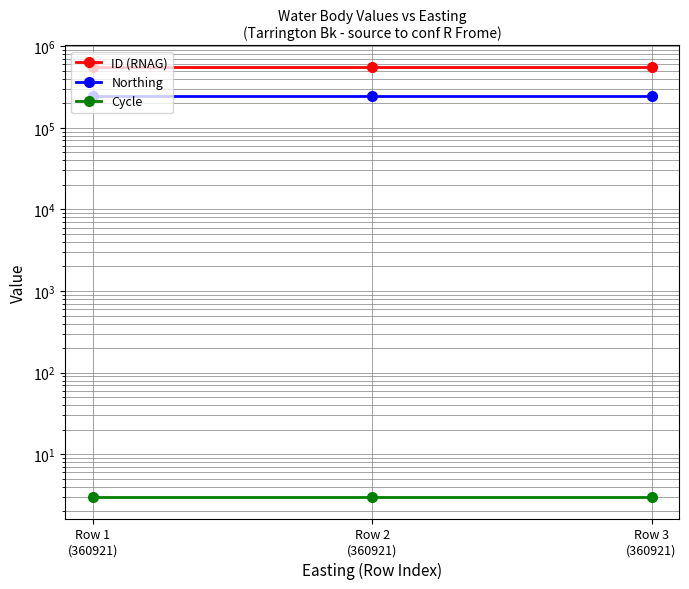

At which label does Northing reach its peak?

Row 1
(360921)